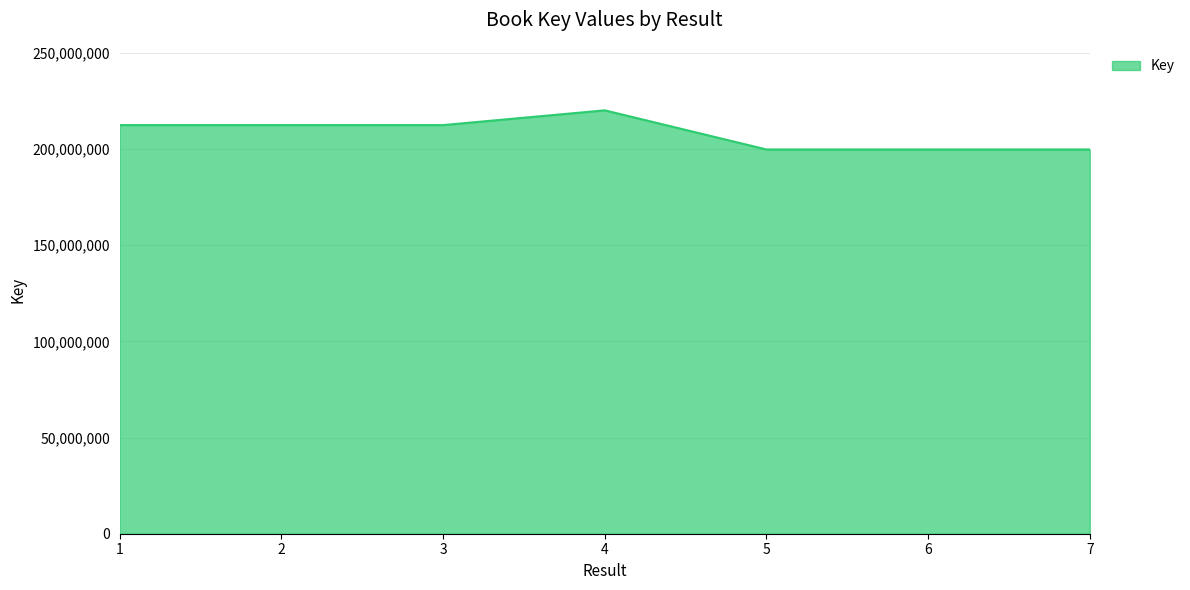

The value at 7 is 199794270. True or false?

True